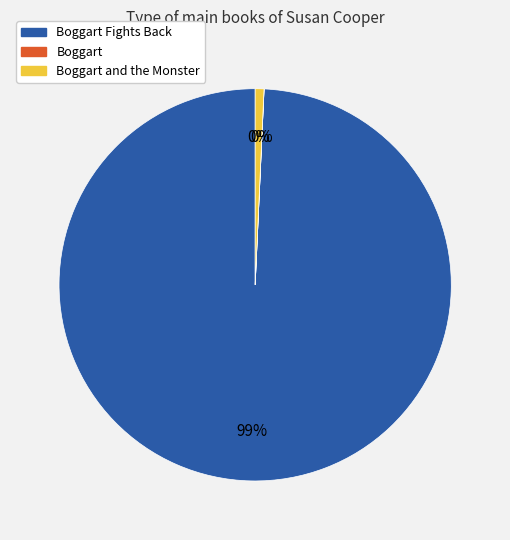

True or false: Boggart and the Monster accounts for 1% of the total.

True